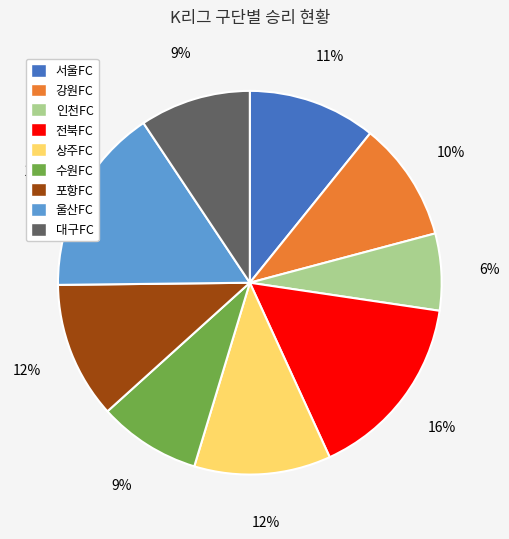

What is the smallest slice in the pie chart?

인천FC